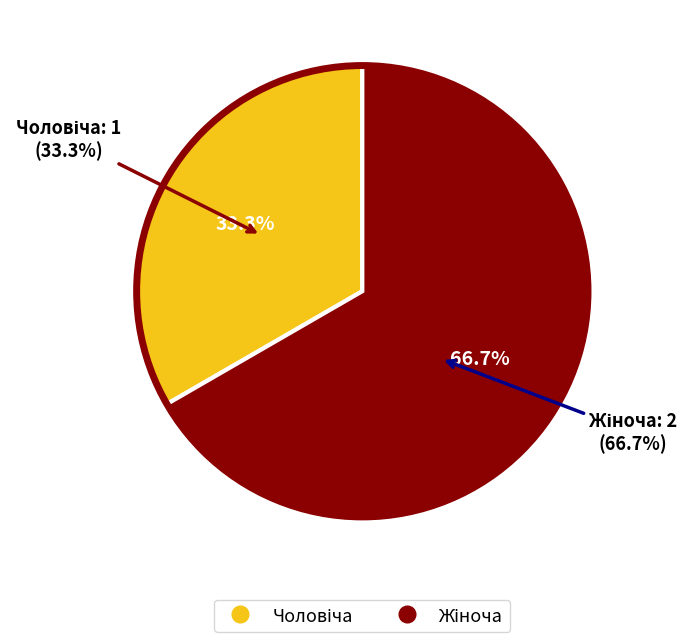

True or false: Жіноча accounts for 53% of the total.

False